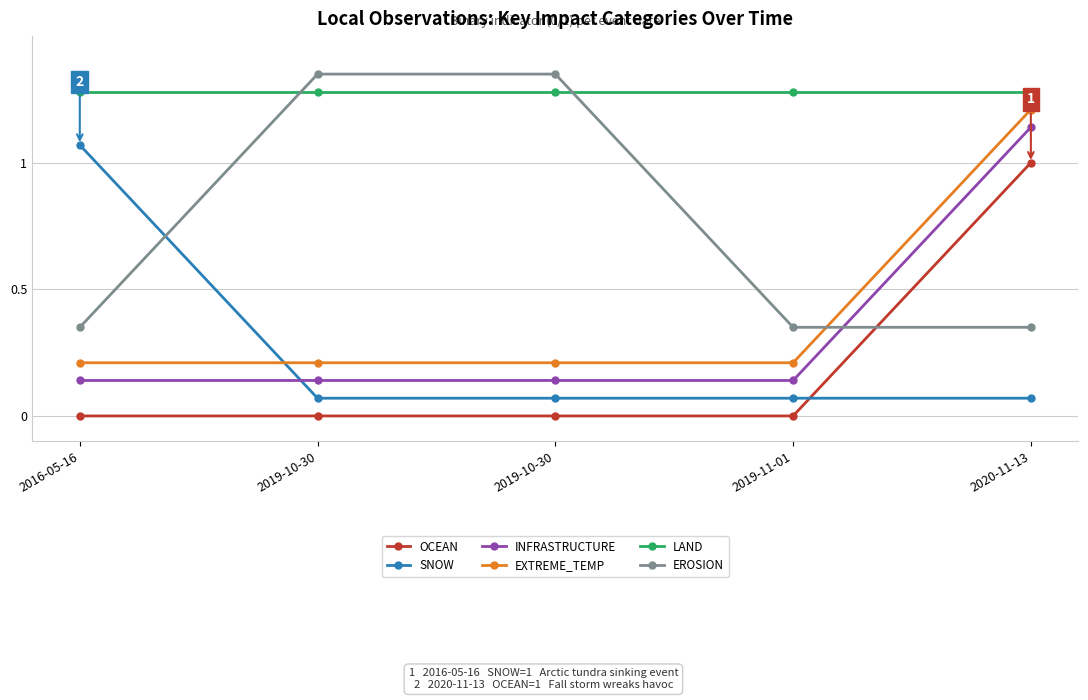

What is the label of the 2nd point from the left?

2019-10-30